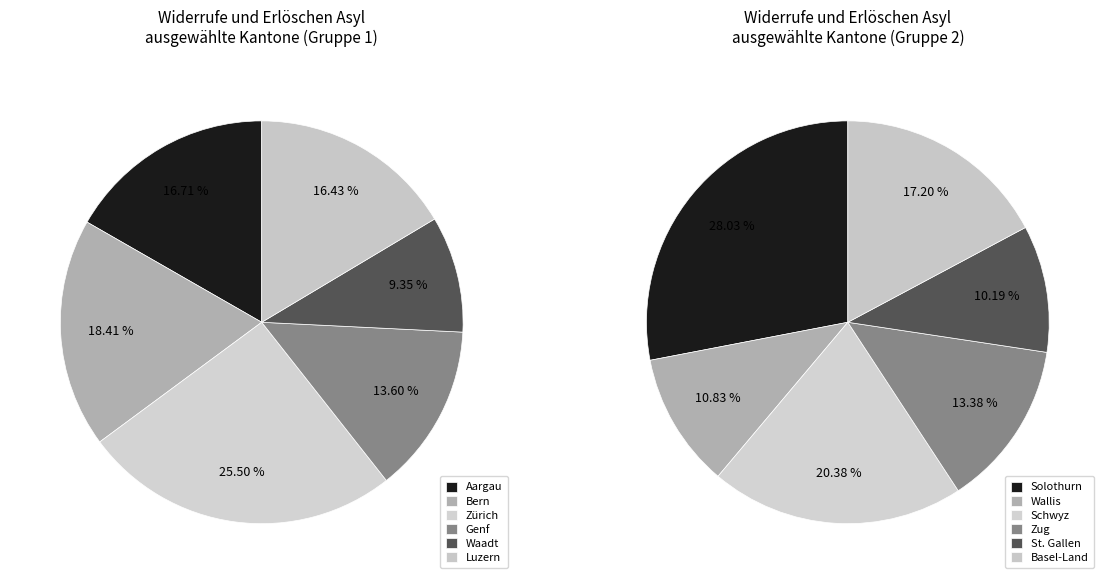

Is Waadt the majority of the pie?

No